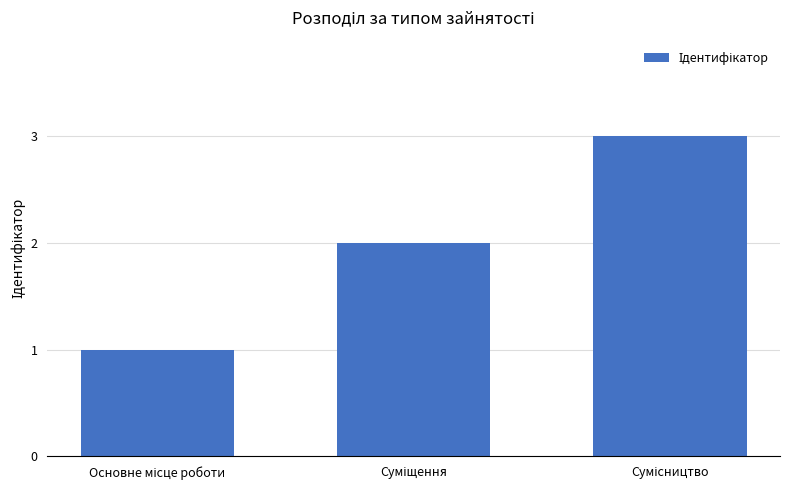

What is the sum of all values?

6